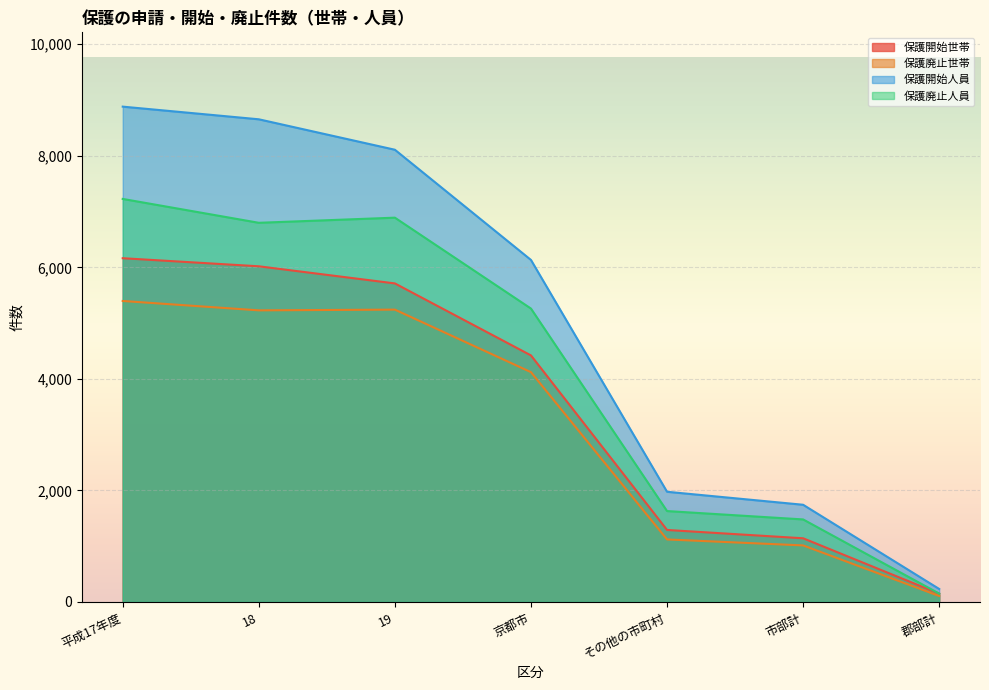

At how many categories does at least one series exceed 6734?

3